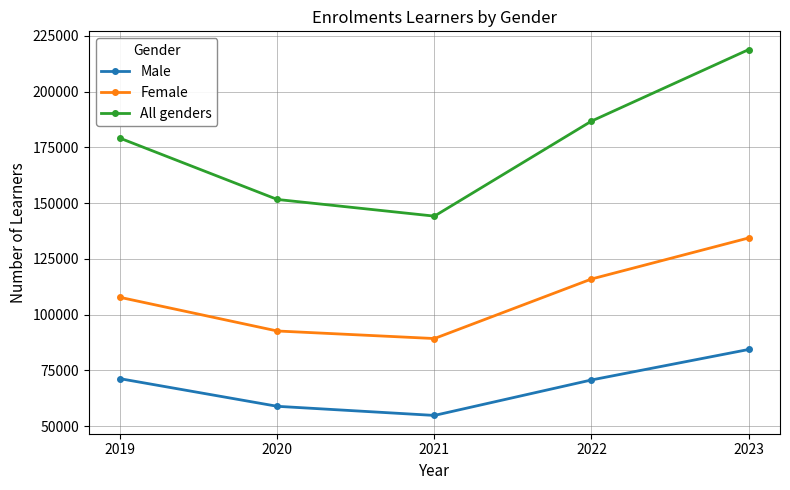

What is the value of the Male point at the 5th from the left?

84403